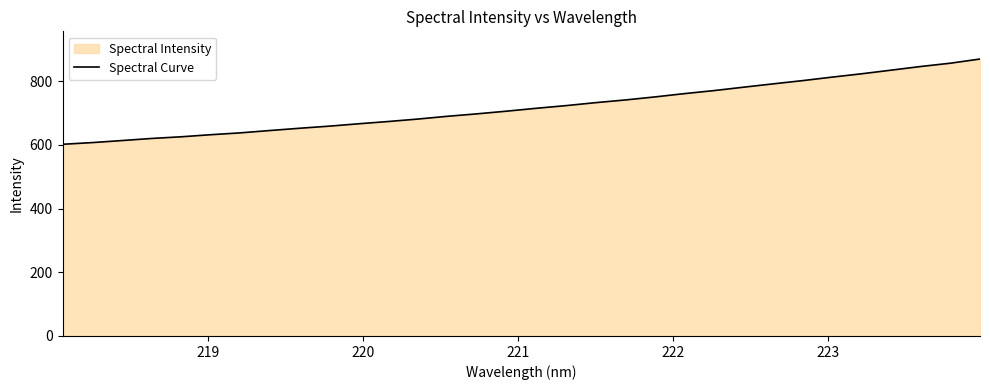

What is the smallest value displayed?

601.9